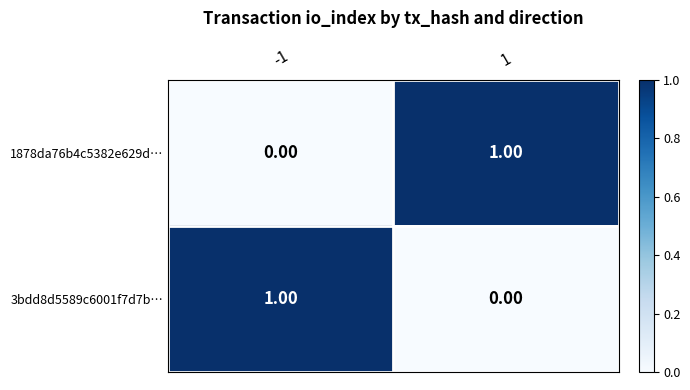

How many distinct data groups are displayed?

2